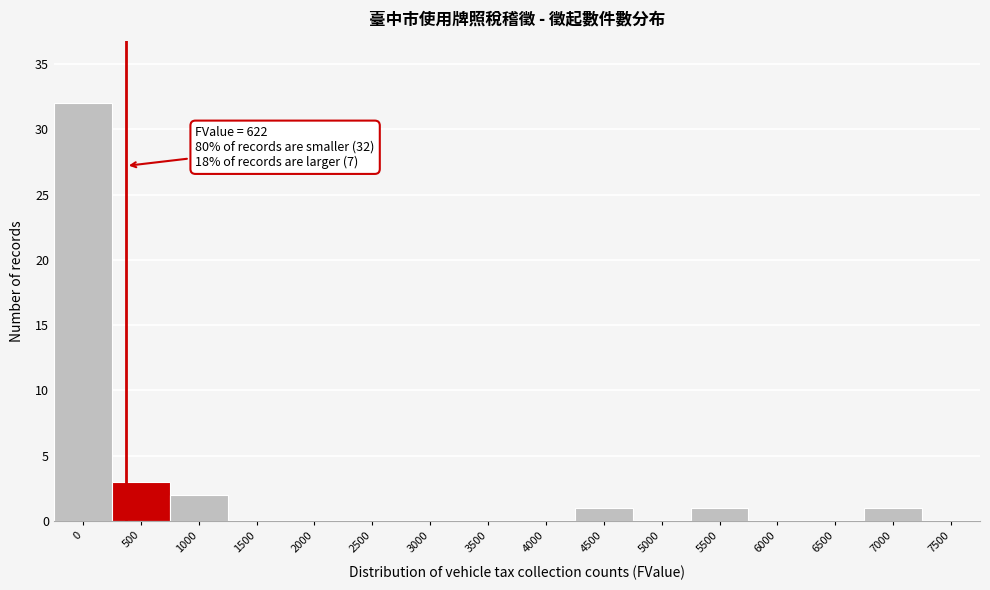

Reading left to right, extract all data points from this chart.

0=32	500=3	1000=2	1500=0	2000=0	2500=0	3000=0	3500=0	4000=0	4500=1	5000=0	5500=1	6000=0	6500=0	7000=1	7500=0